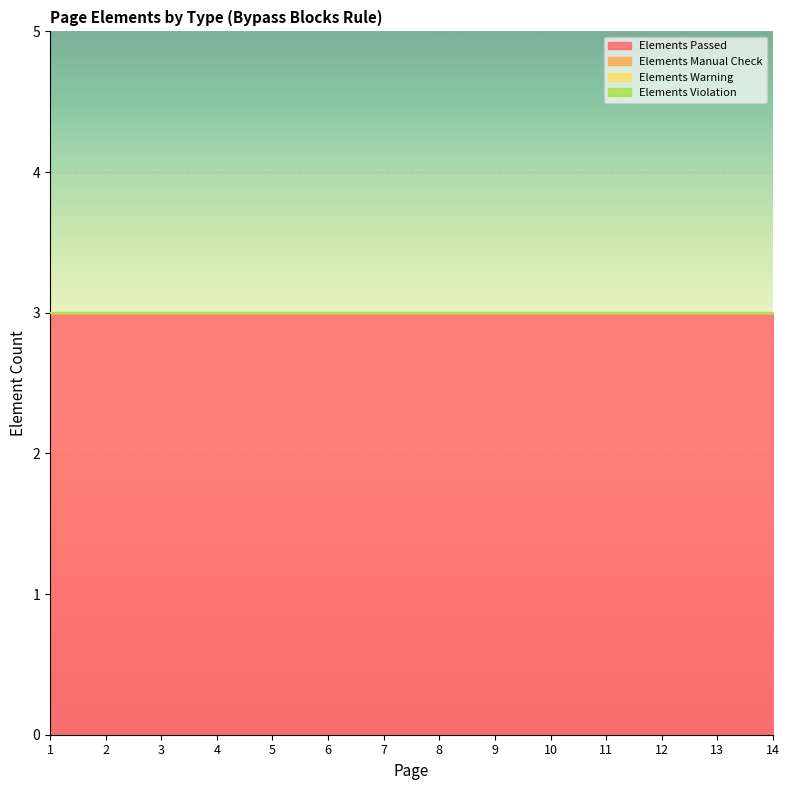

True or false: Elements Passed and Elements Violation cross at least once.

False